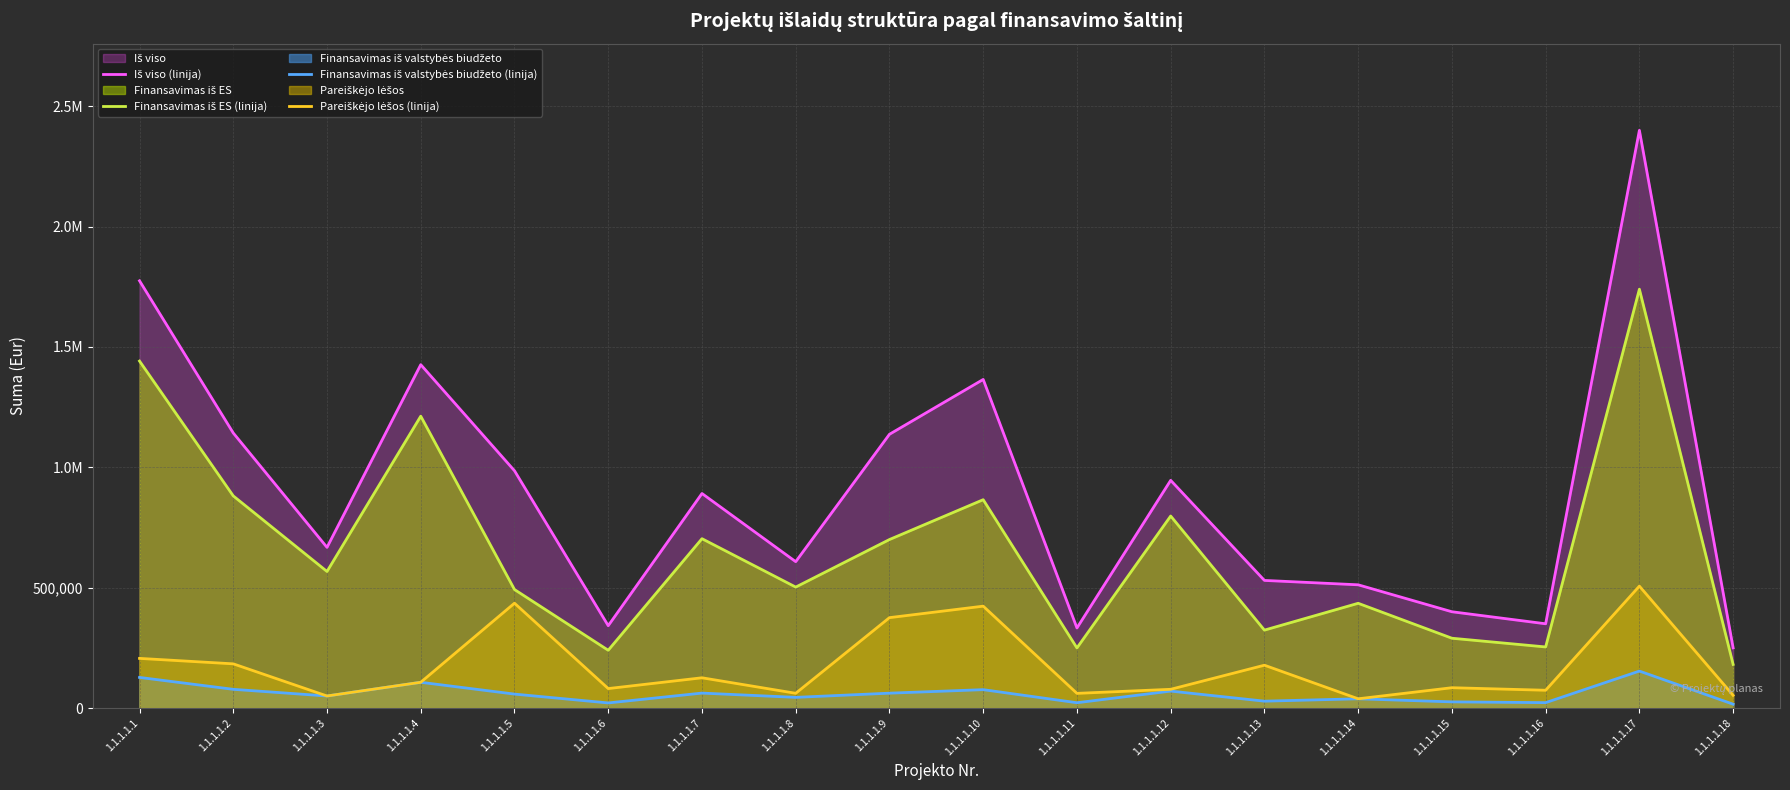

Between 1.1.1.1.13 and 1.1.1.1.4, which is larger?

1.1.1.1.4